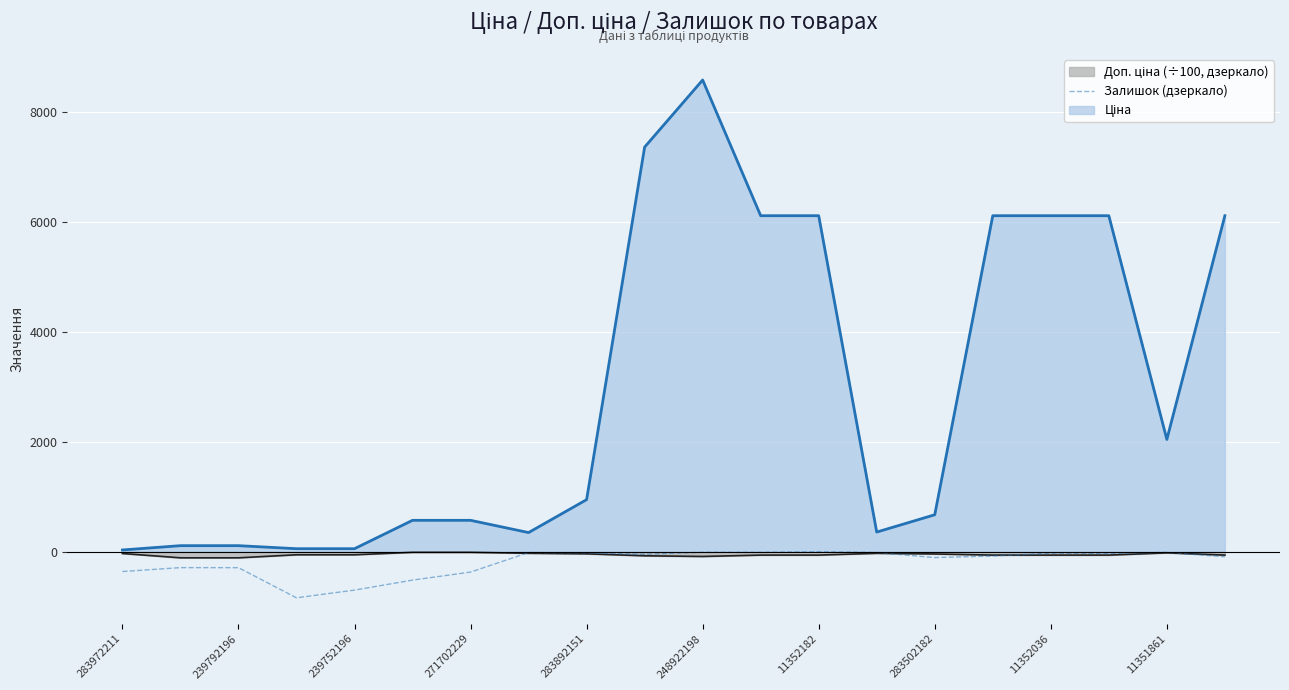

What is the maximum value shown in the chart?

8581.1